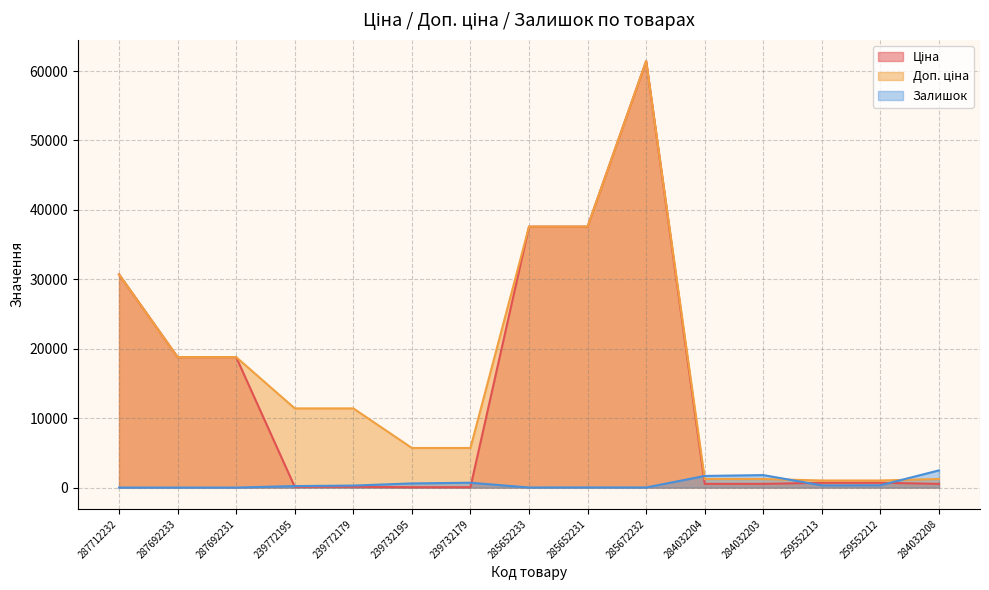

Does the chart display data point markers on the line(s)?

No